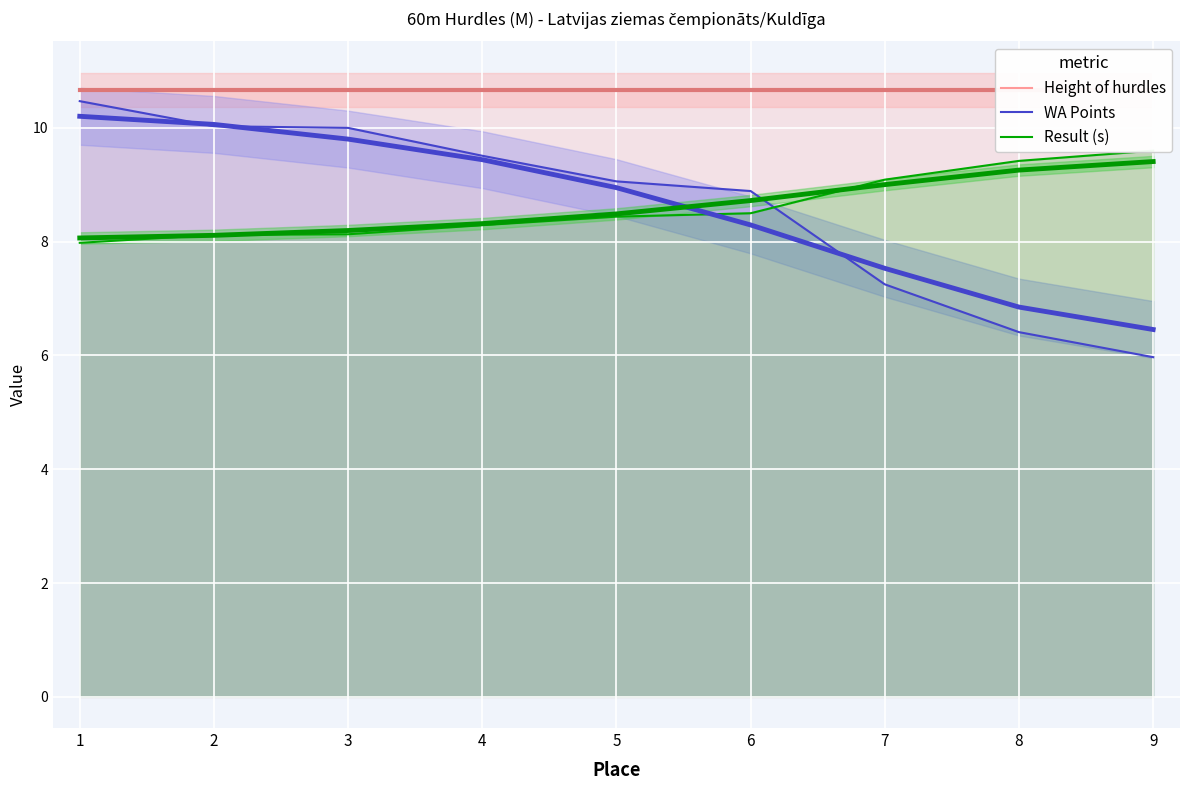

What value does the Result (s) series have at 8?

9.4